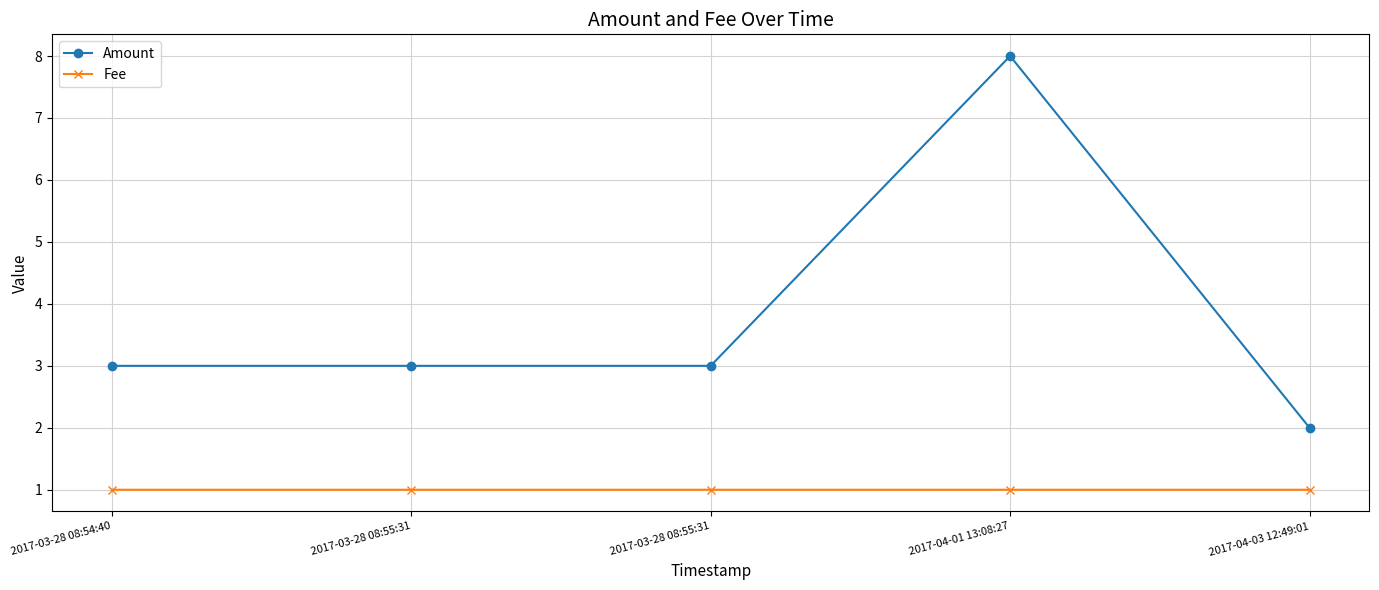

What is the approximate value of Amount at 2017-03-28 08:54:40?

3.0